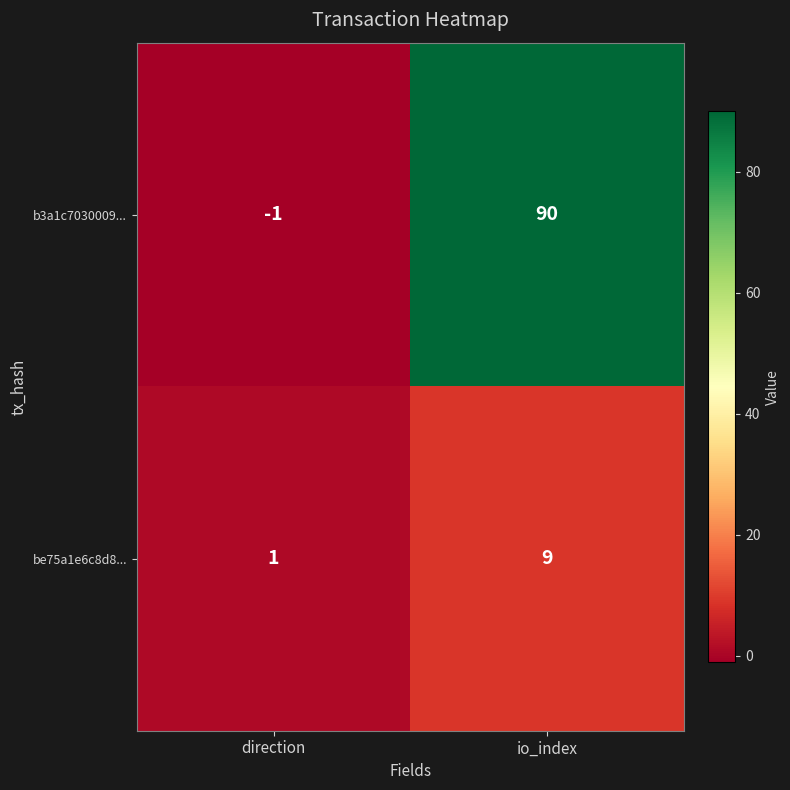

Rank the categories by be75a1e6c8d8... value from highest to lowest.

io_index, direction